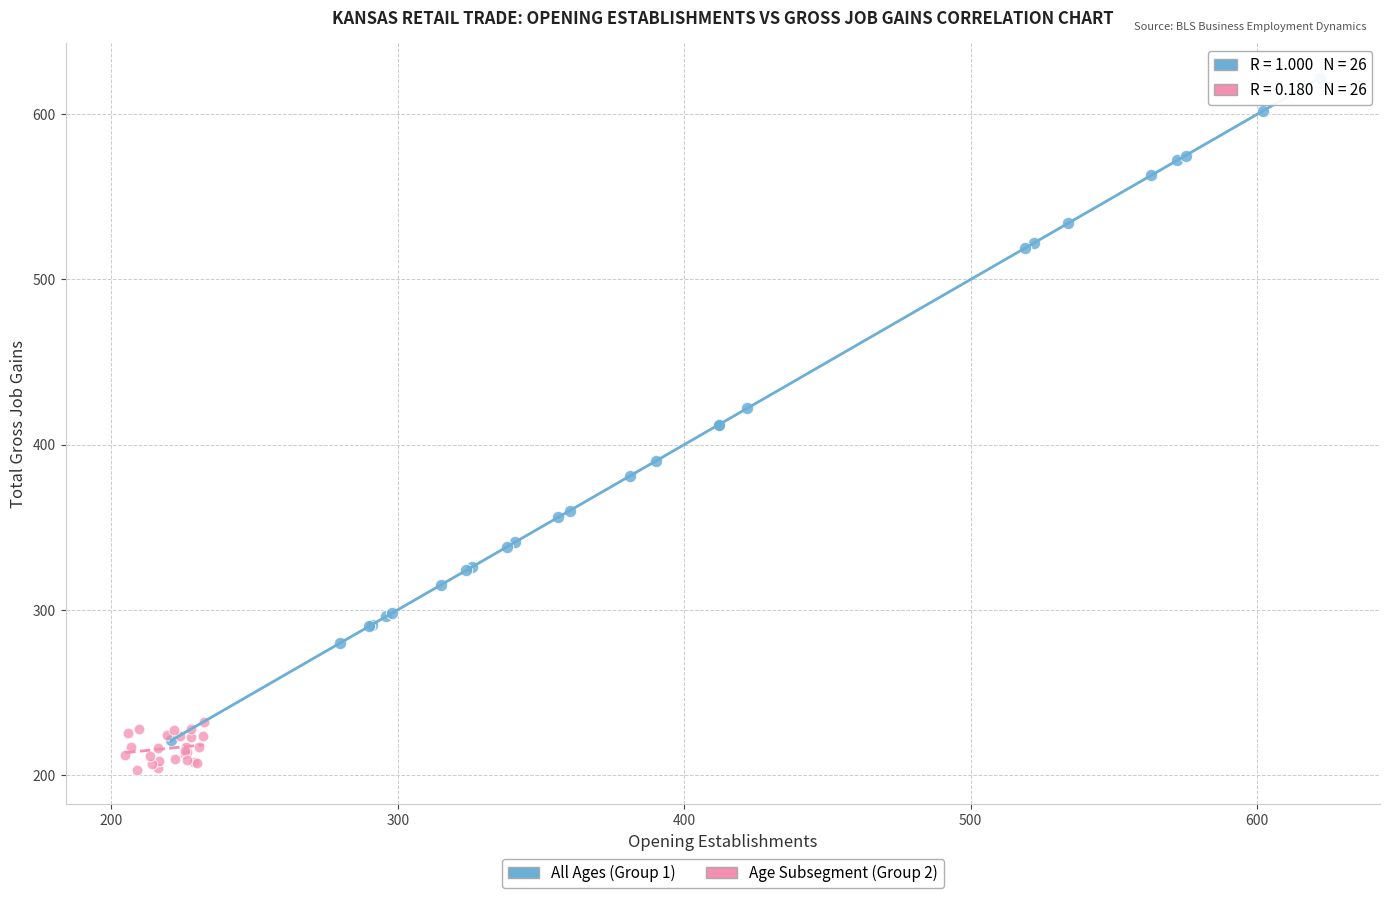

Which series reaches the minimum Y coordinate?

Age Subsegment (Group 2)